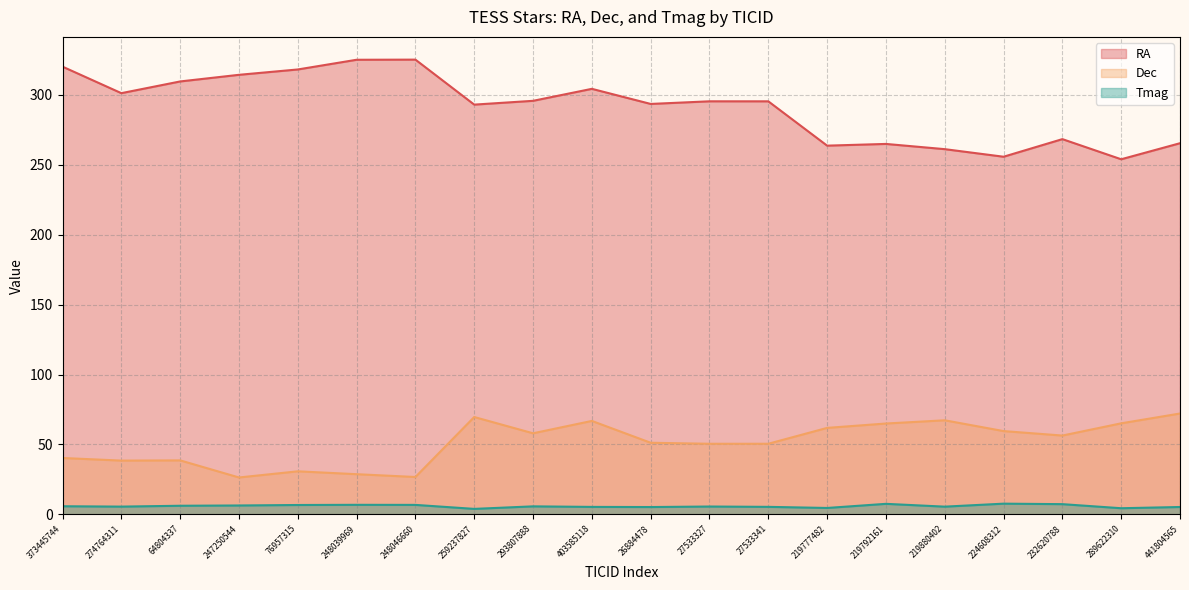

Count the number of categories in the chart.

20